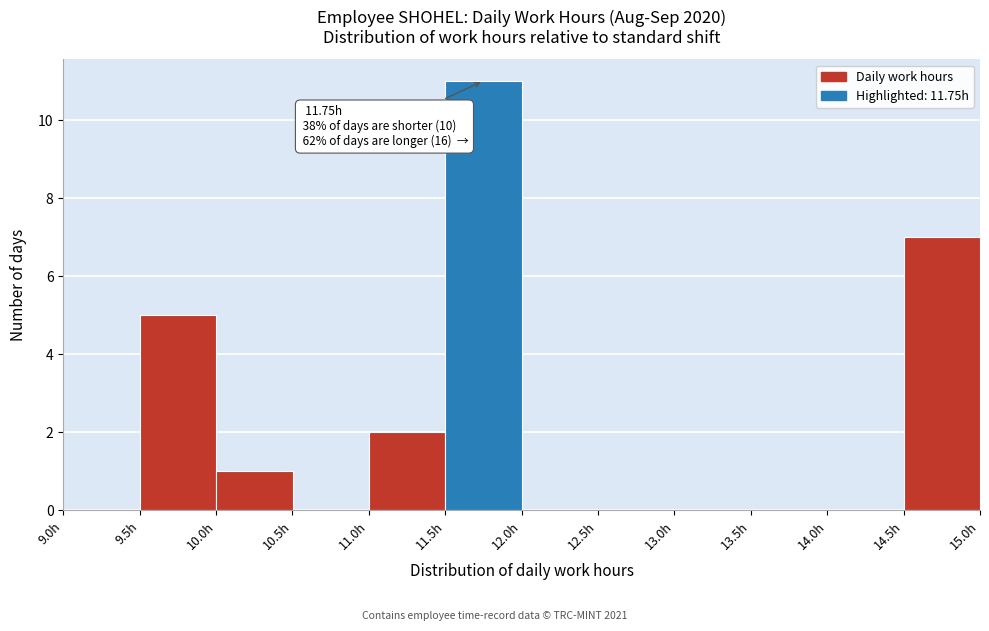

Which range on the x-axis has the tallest bar?

11.5 to 12.0